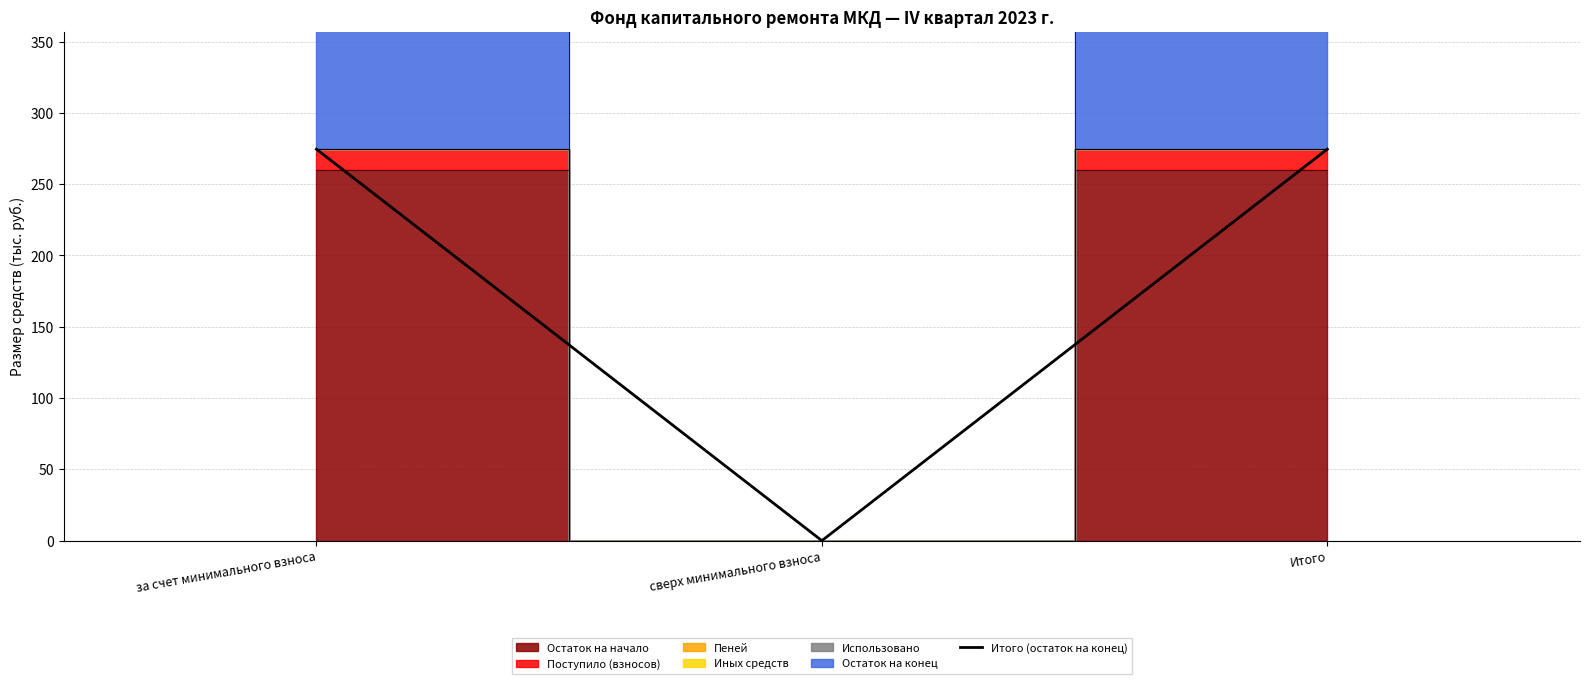

Reading right to left, what are all the values shown in this chart?

274.6	0.0	274.6